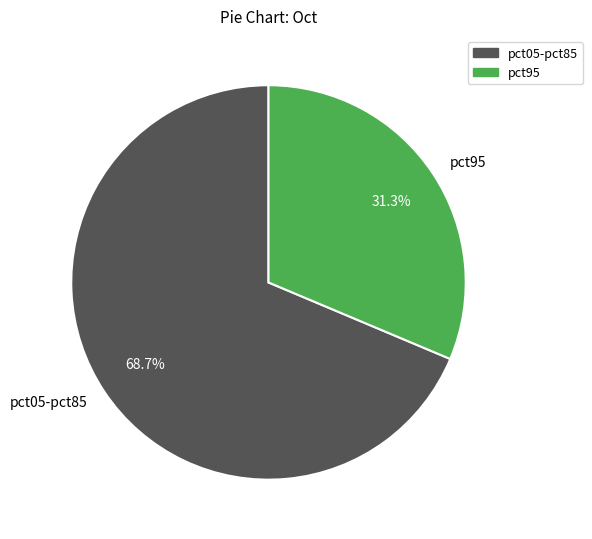

How much of the chart is everything except pct95?

68.7%